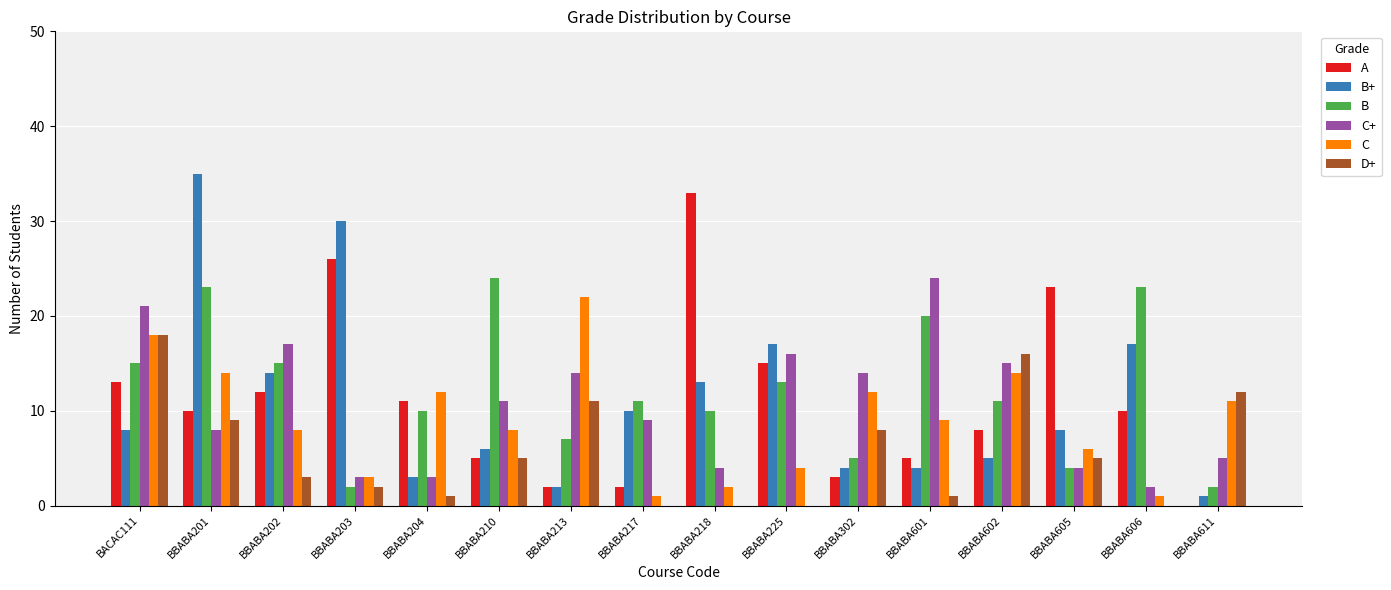

What is the maximum value for D+?

18